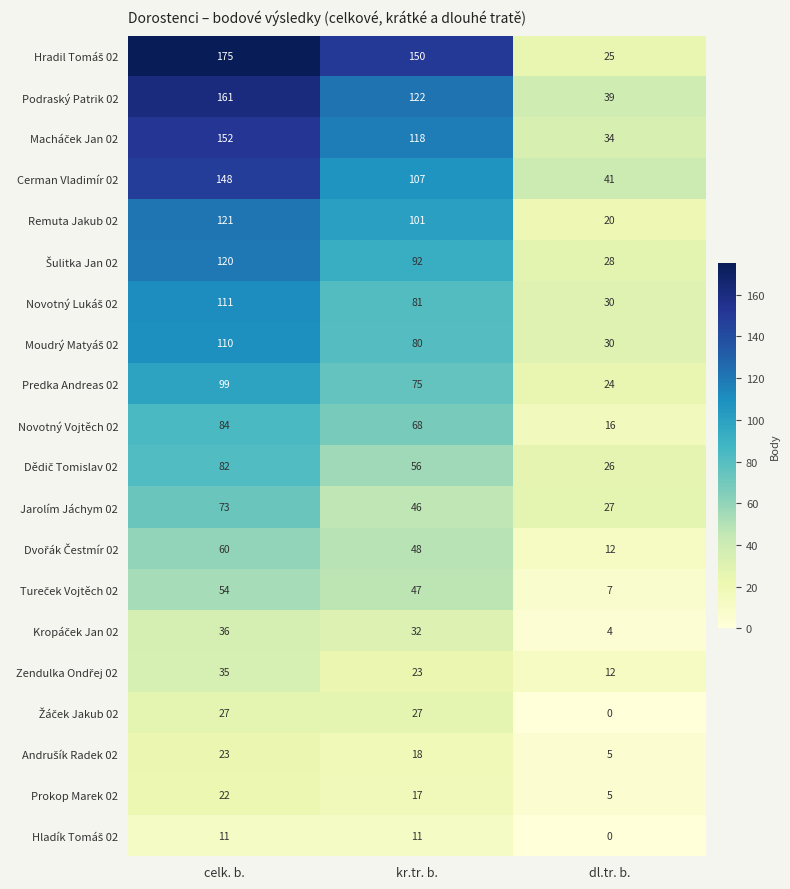

How many Prokop Marek 02 values are between 5 and 22?

3